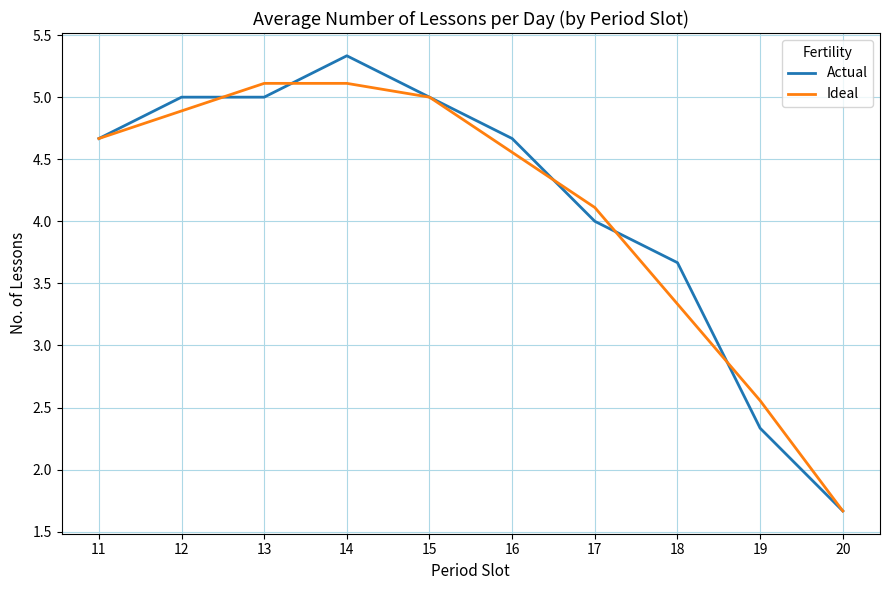

What is the average value of the Ideal series?

4.1